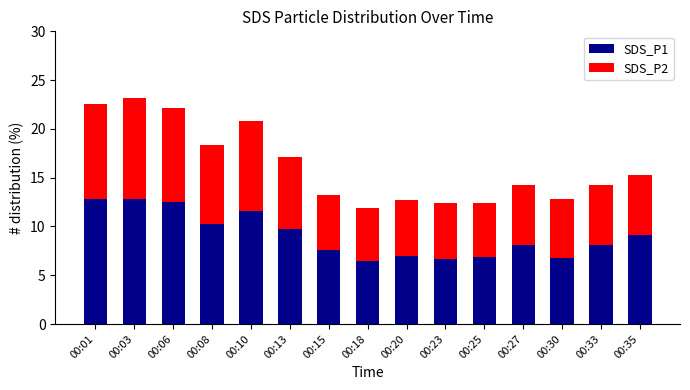

What is the sum of all SDS_P1 values?

136.4